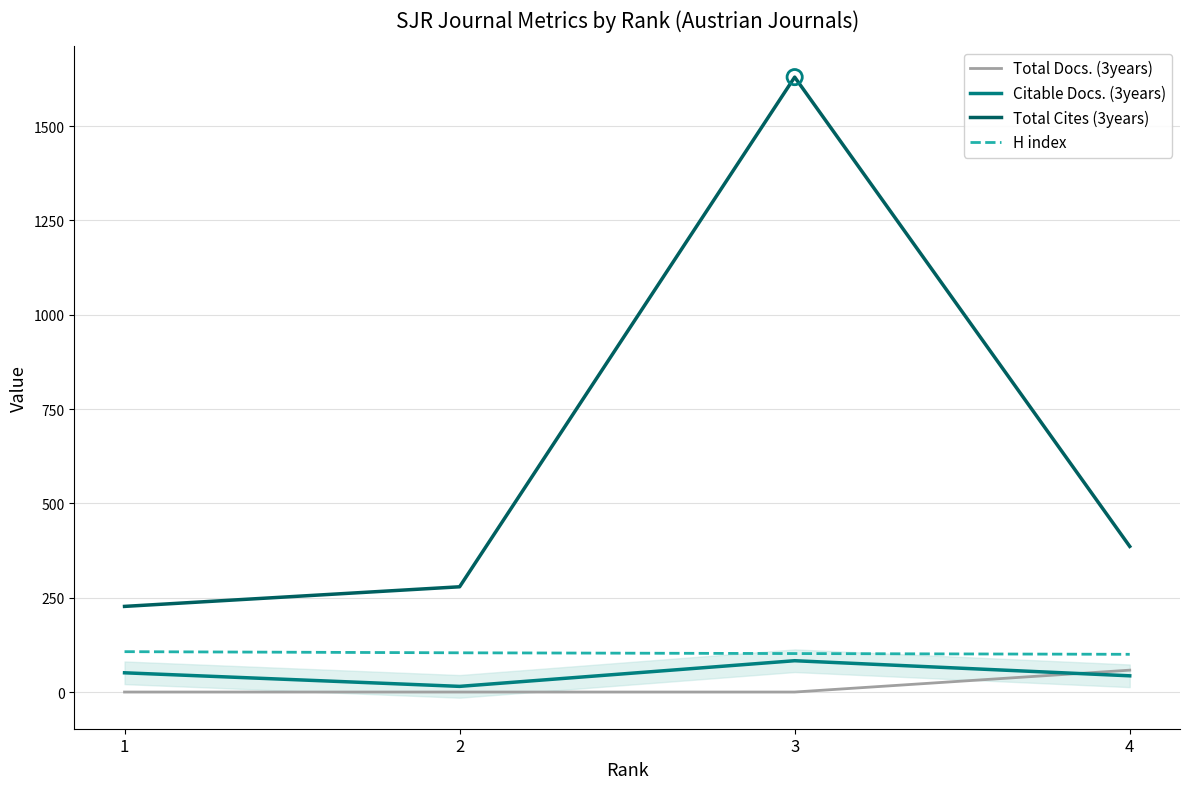

Which series contains the highest Y value?

Total Cites (3years)